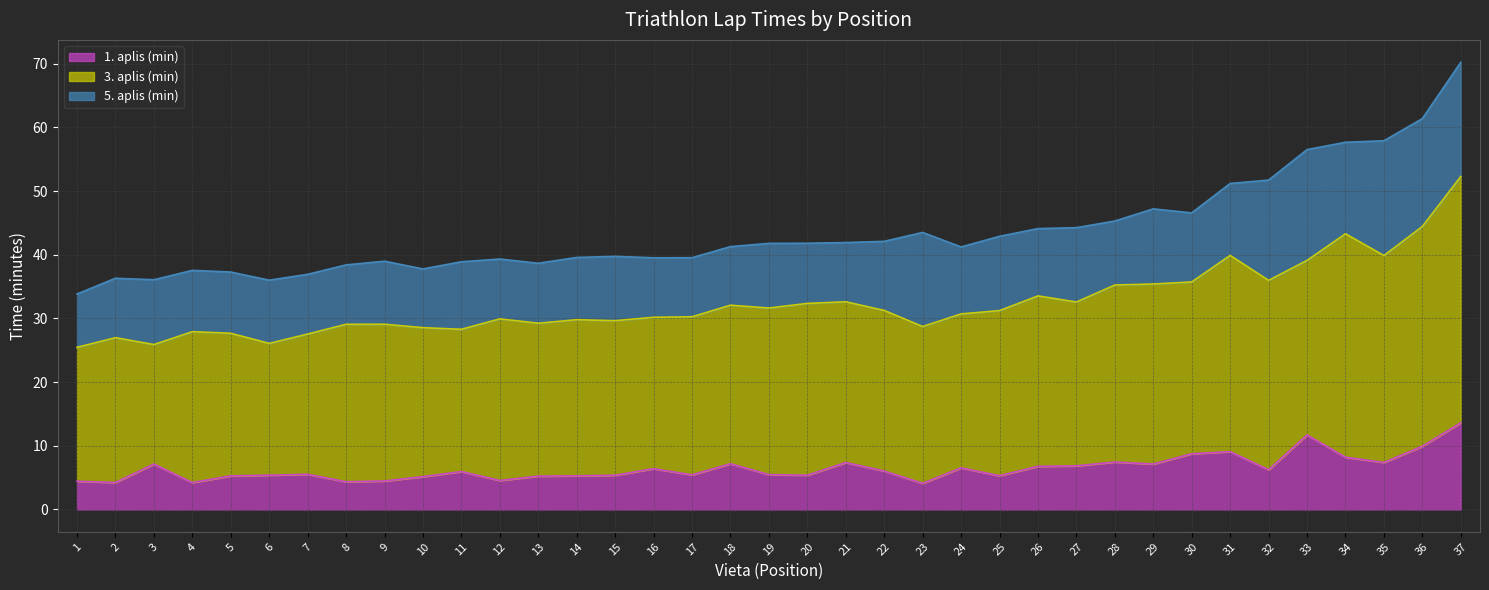

In 3. aplis (min), how many points are lower than both neighbors (excluding endpoints)?

10